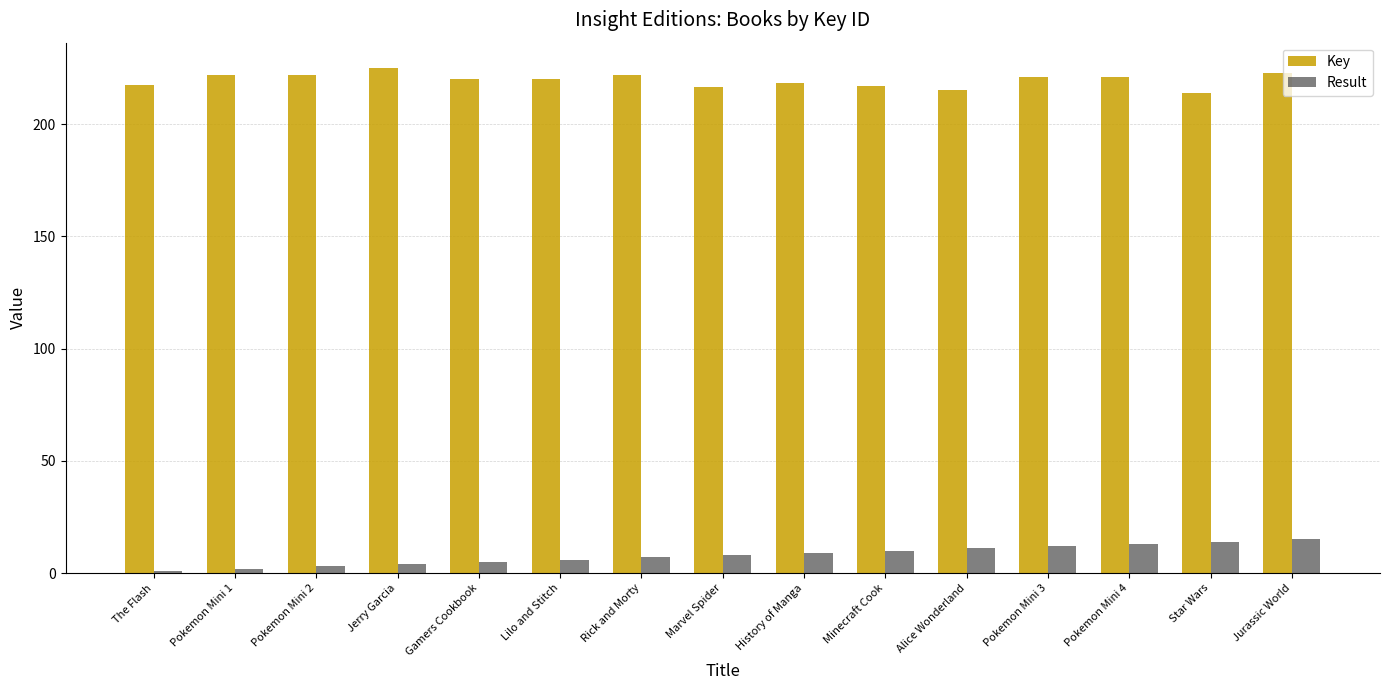

The Result series shows 5.0 at Gamers Cookbook. True or false?

True